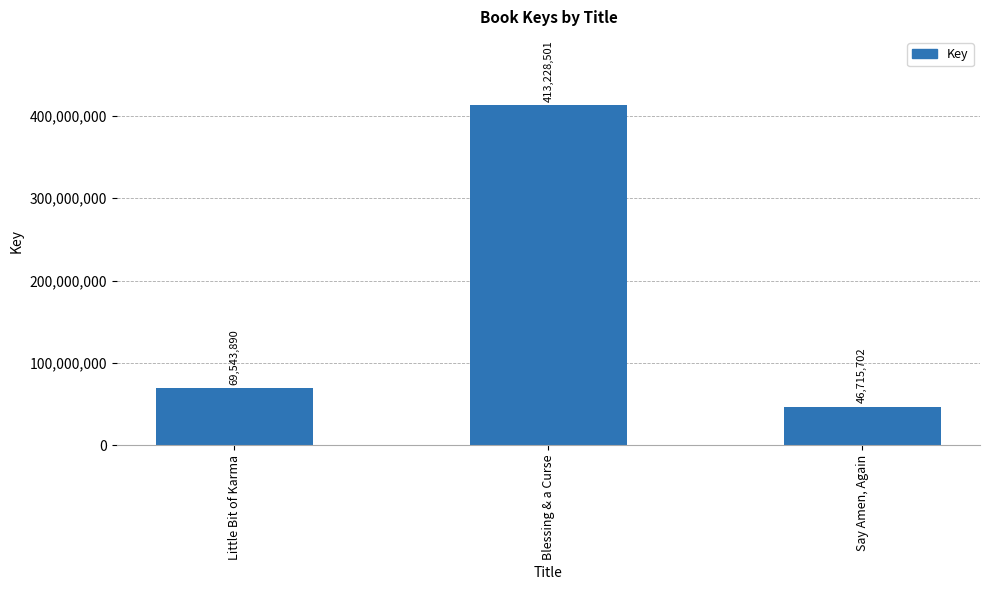

What is the label of the 1st bar from the right?

Say Amen, Again